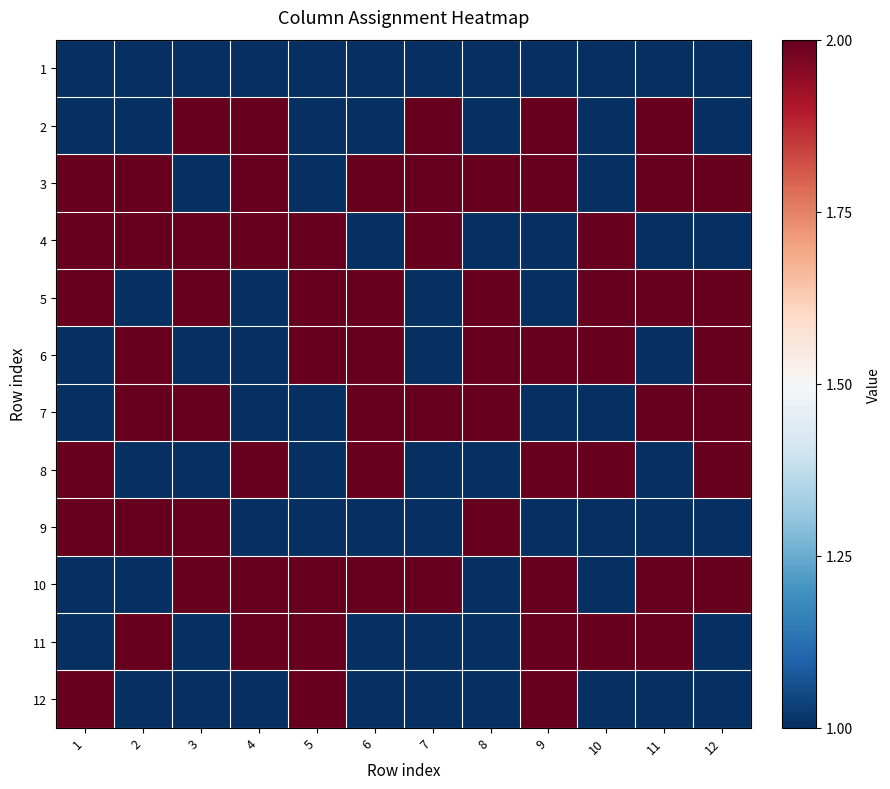

How many categories are shown in the chart?

12